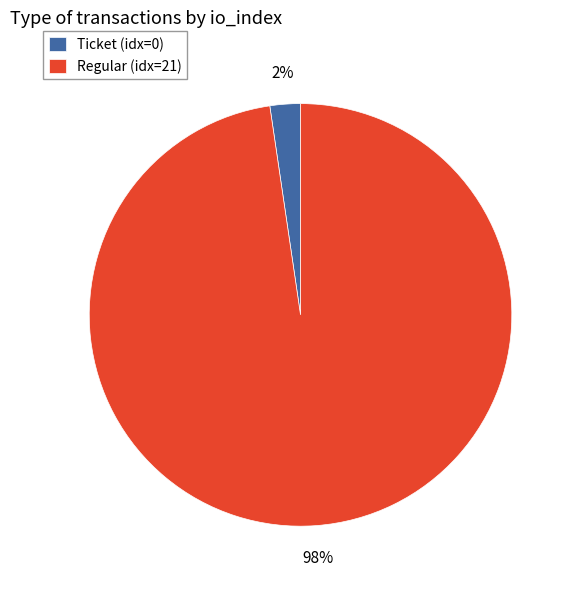

Which category has the smallest portion of the pie?

Ticket (idx=0)